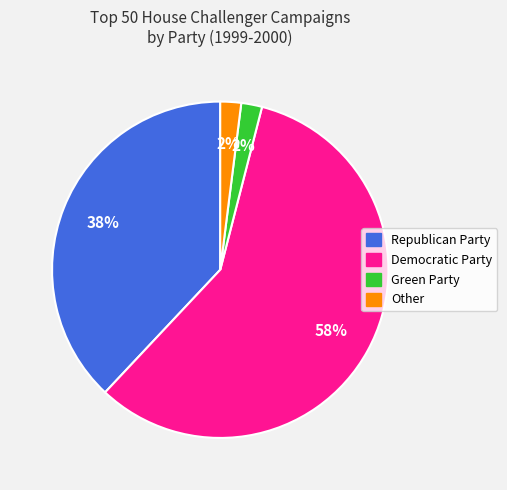

To the nearest percent, what is the combined percentage of Green Party and Democratic Party?

60%